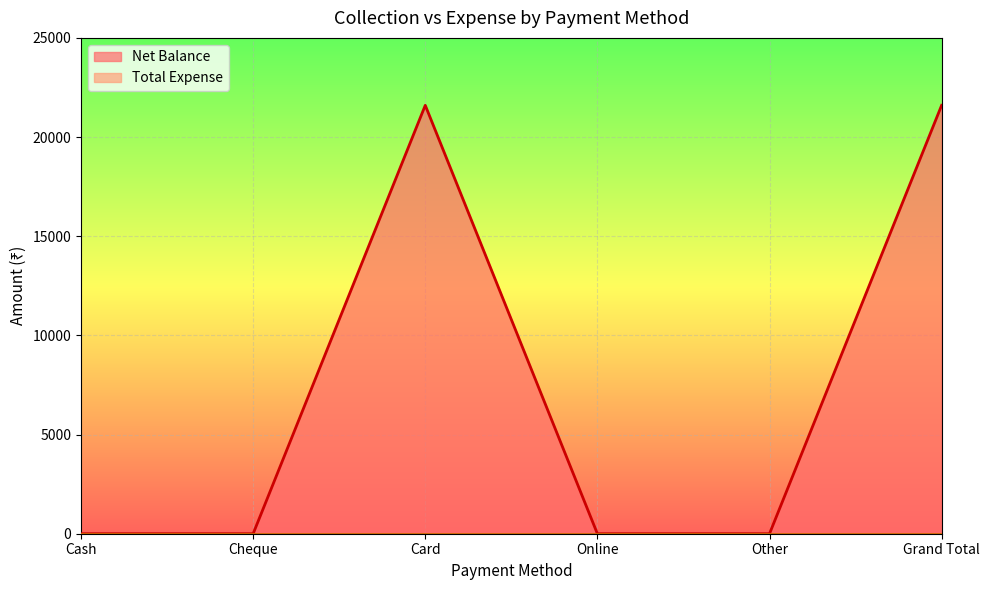

What is the sum of the values at Grand Total and Card?

43200